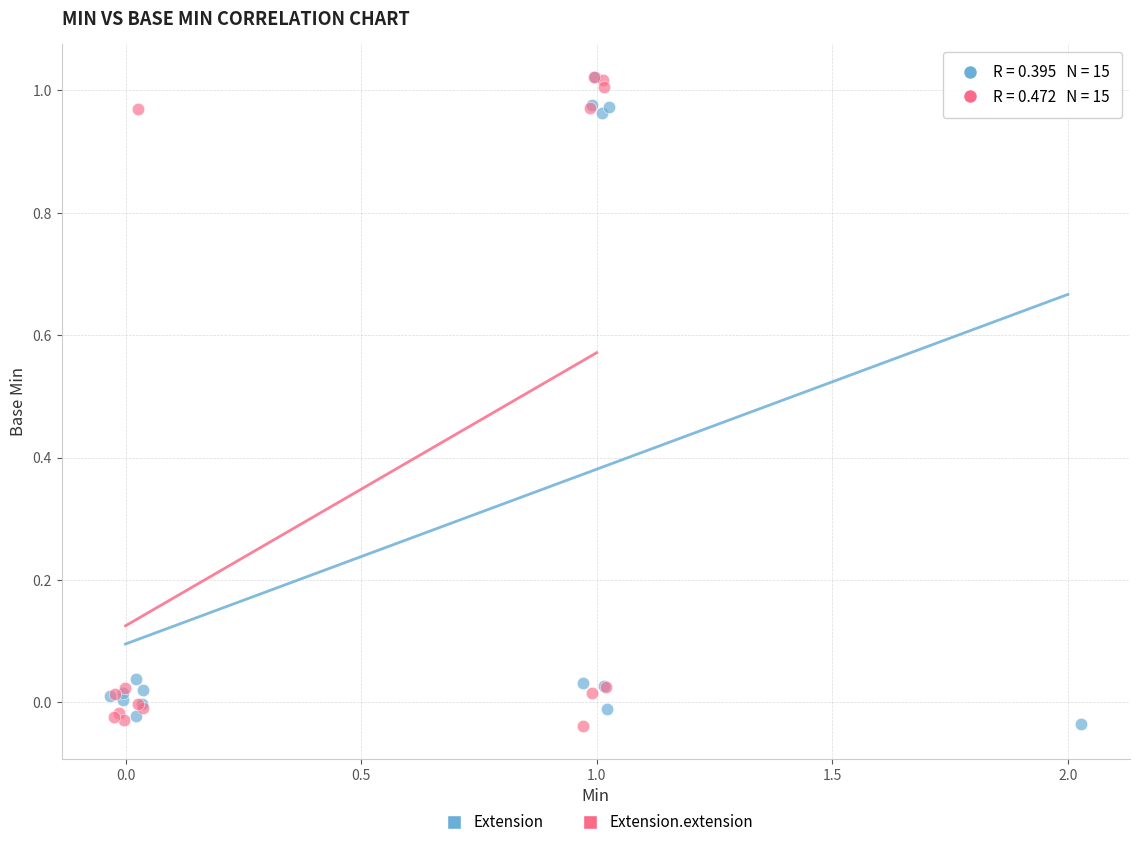

What are all the series names shown in the legend?

Extension, Extension.extension